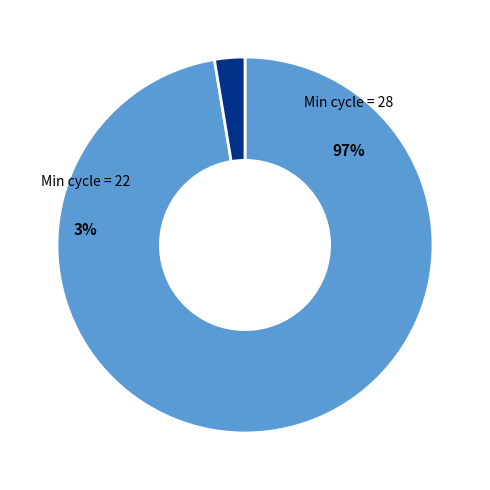

True or false: 2 accounts for 12% of the total.

False